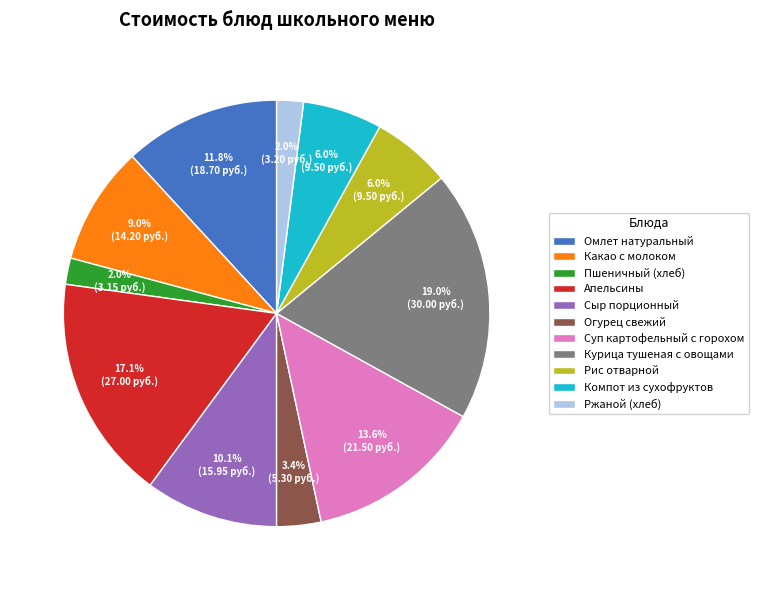

What percentage is the Какао с молоком slice, to the nearest percent?

9%